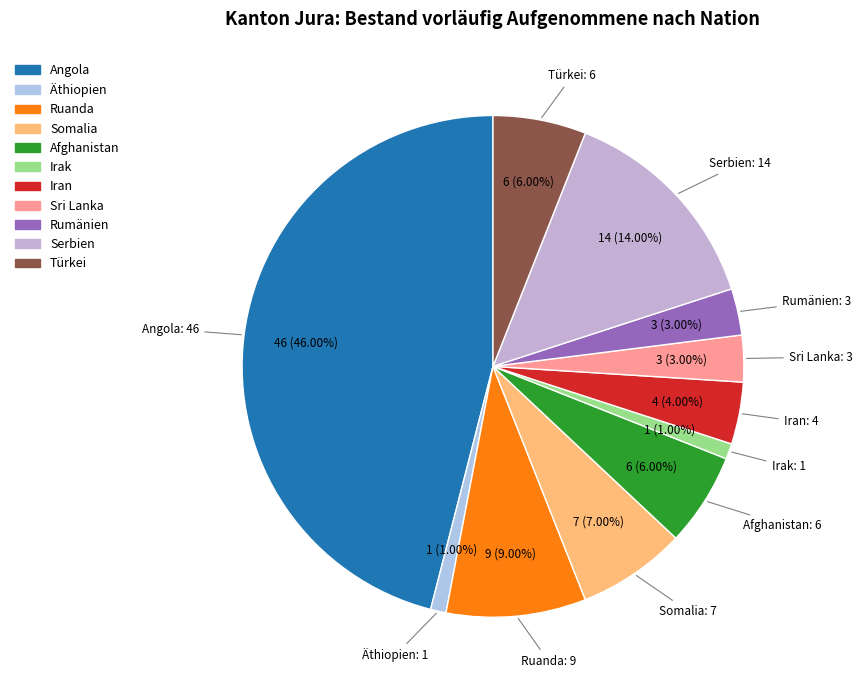

How many segments does this pie chart have?

11